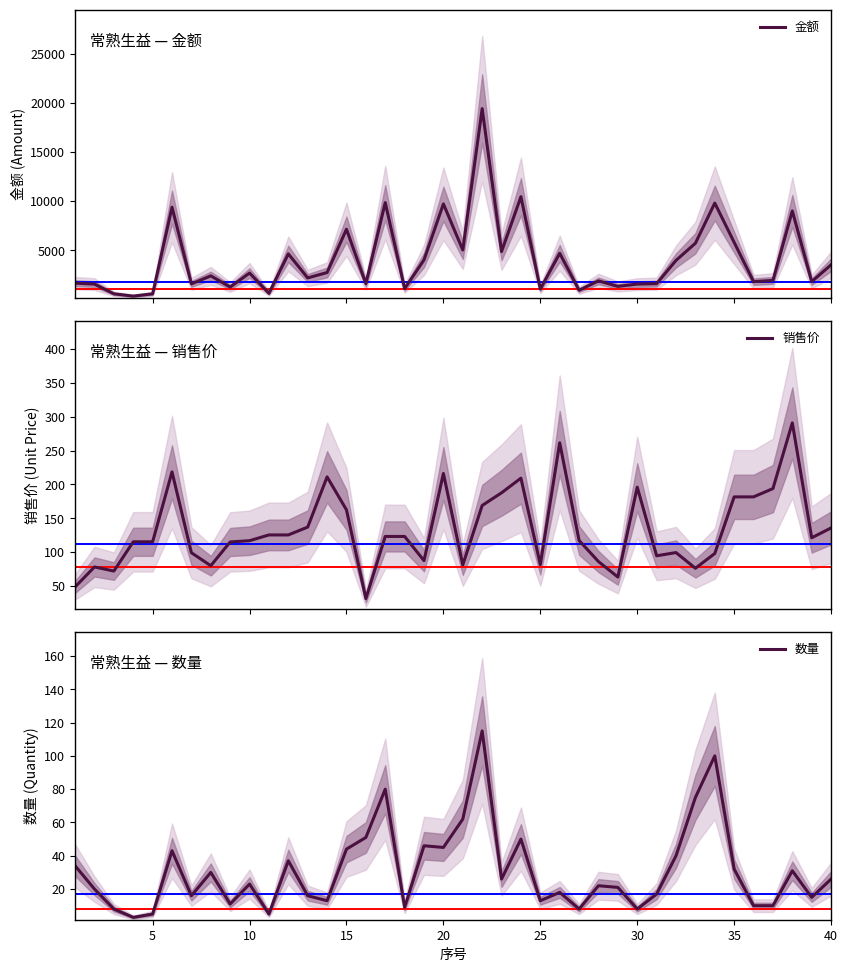

Rank the series by their maximum value, from lowest to highest.

数量, 销售价, 金额